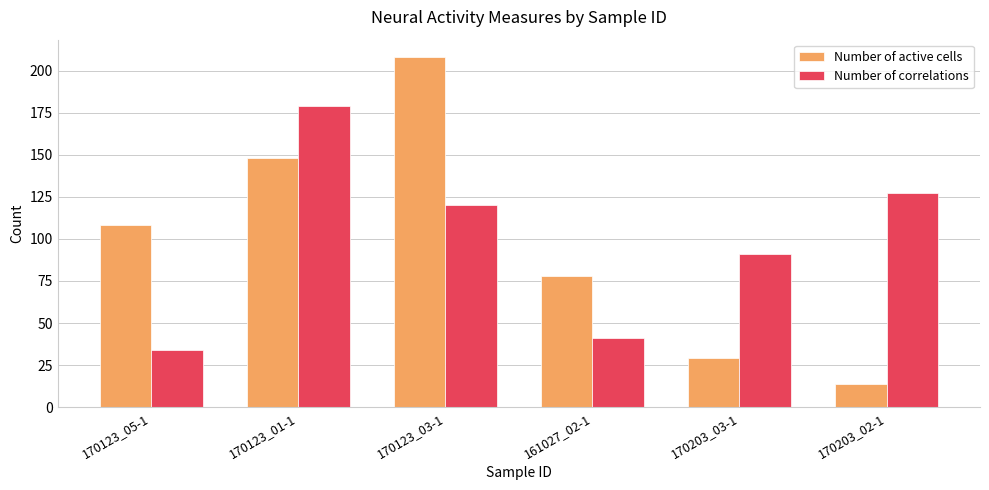

The Number of correlations series shows 120 at 170123_03-1. True or false?

True